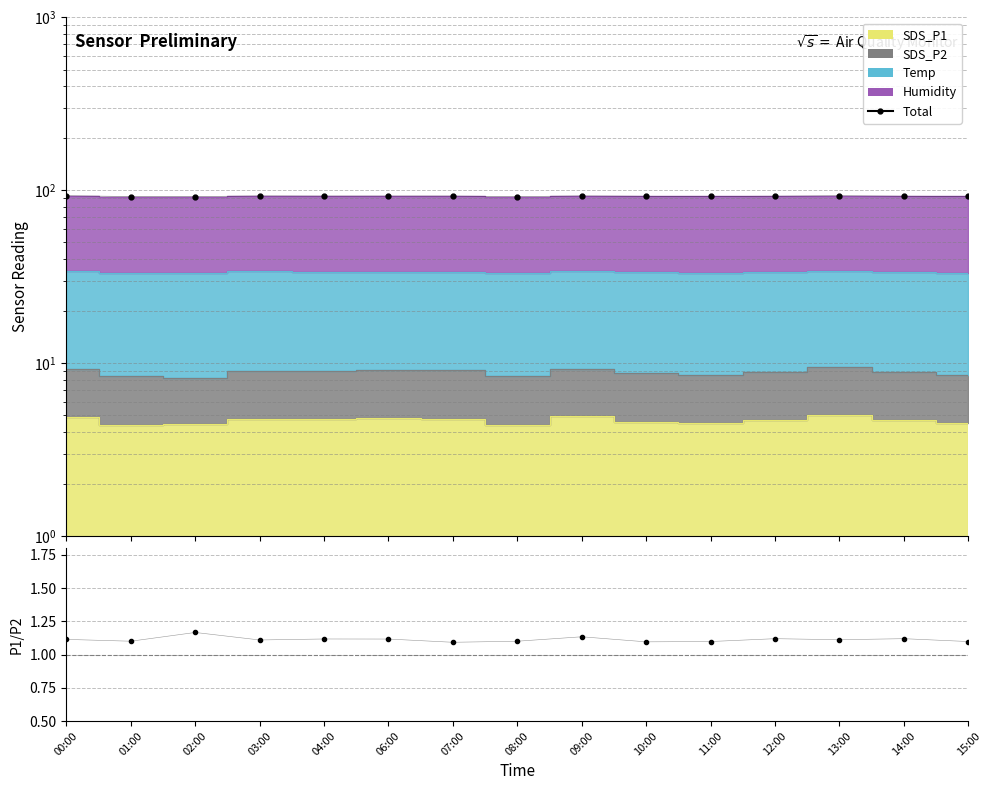

What is the change in value from 08:00 to 13:00?

+1.1